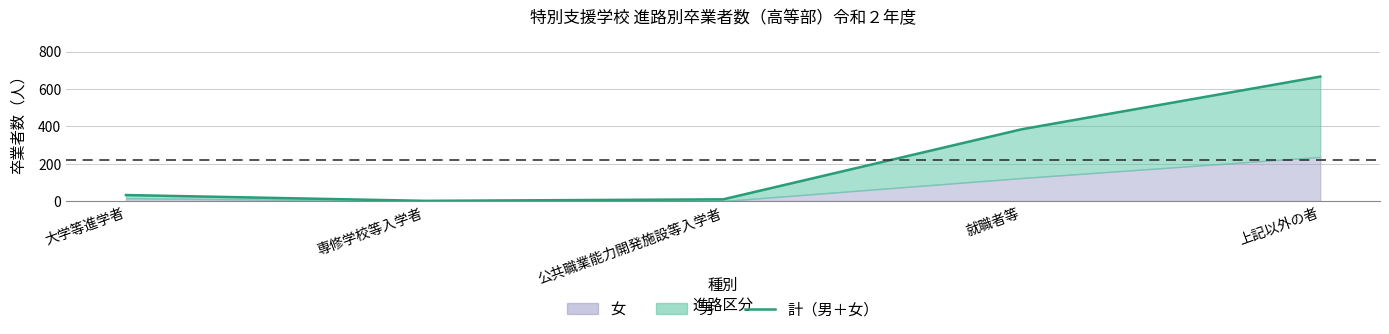

Reading left to right, extract all data points from this chart.

大学等進学者=32	専修学校等入学者=1	公共職業能力開発施設等入学者=9	就職者等=384	上記以外の者=666